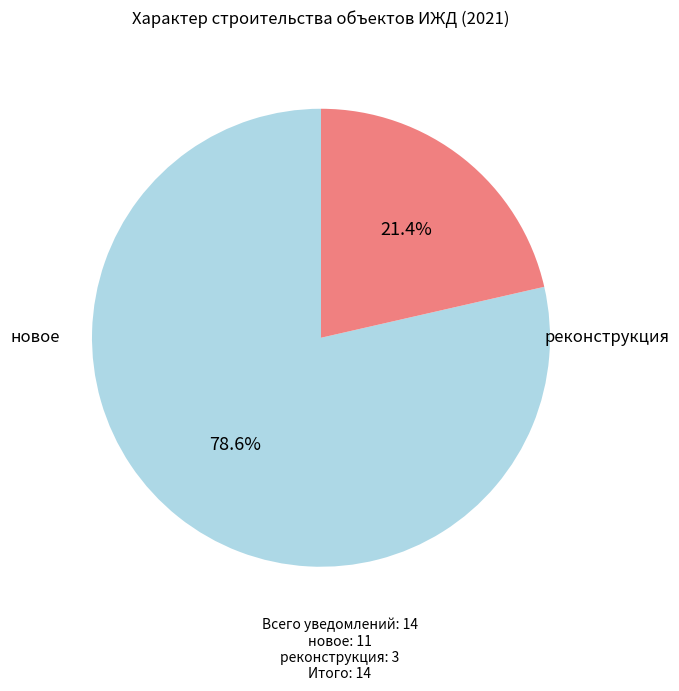

What percentage is the реконструкция slice, to the nearest percent?

21%